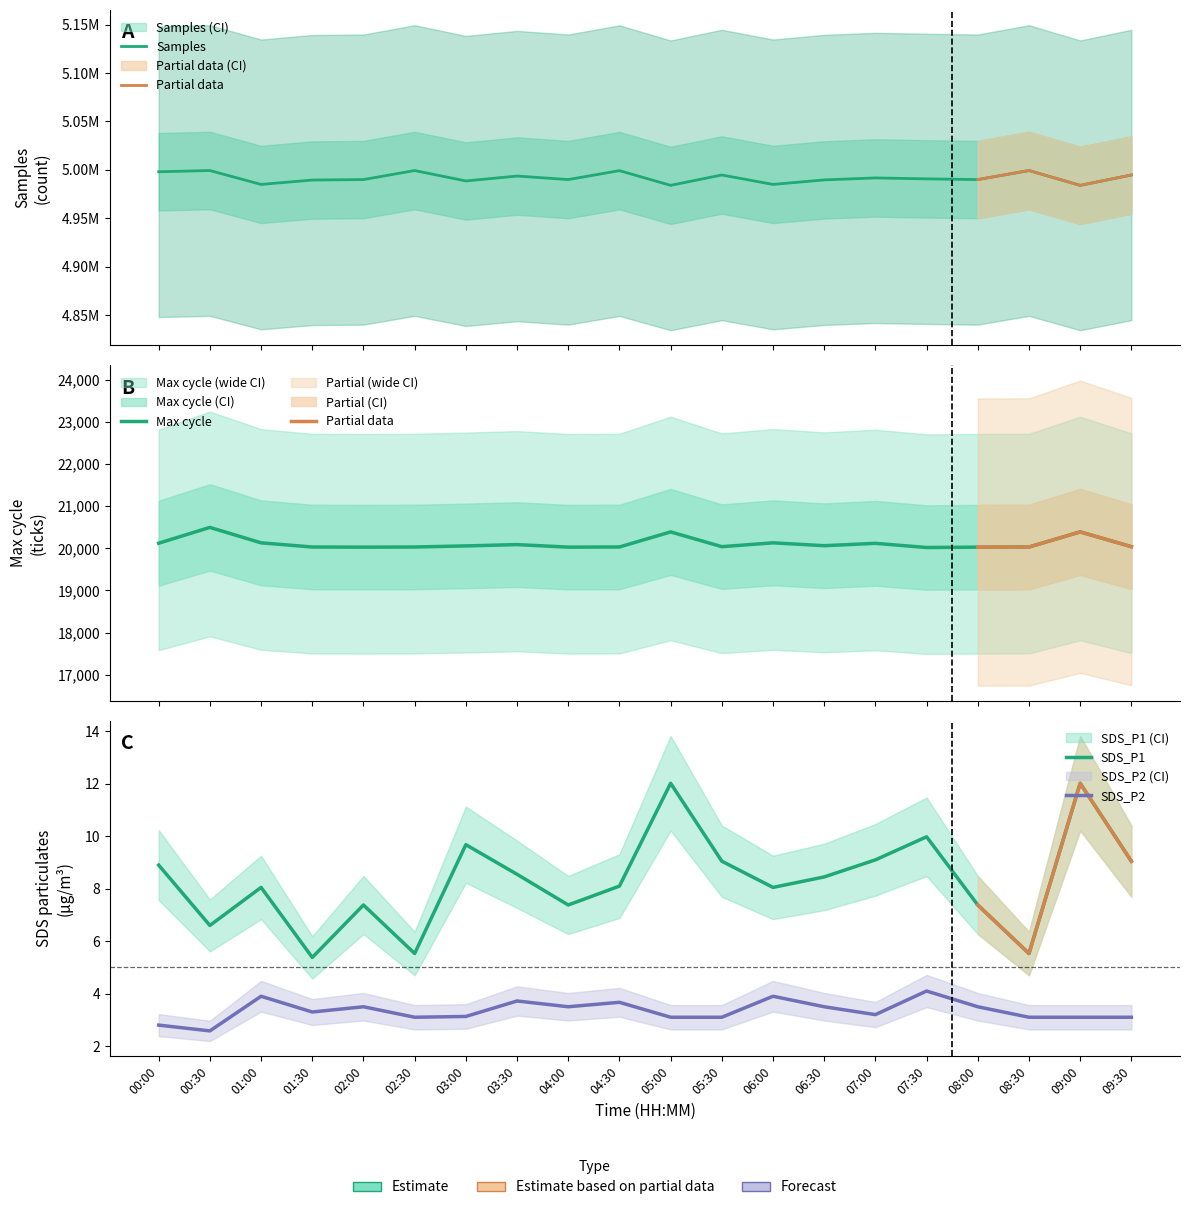

What is the difference between the maximum and minimum values in the Max_cycle series?

477.0